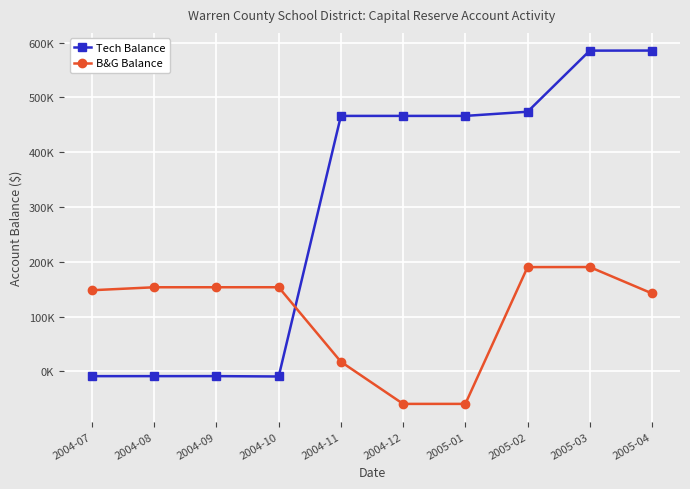

What are all the series names shown in the legend?

Tech Balance, B&G Balance